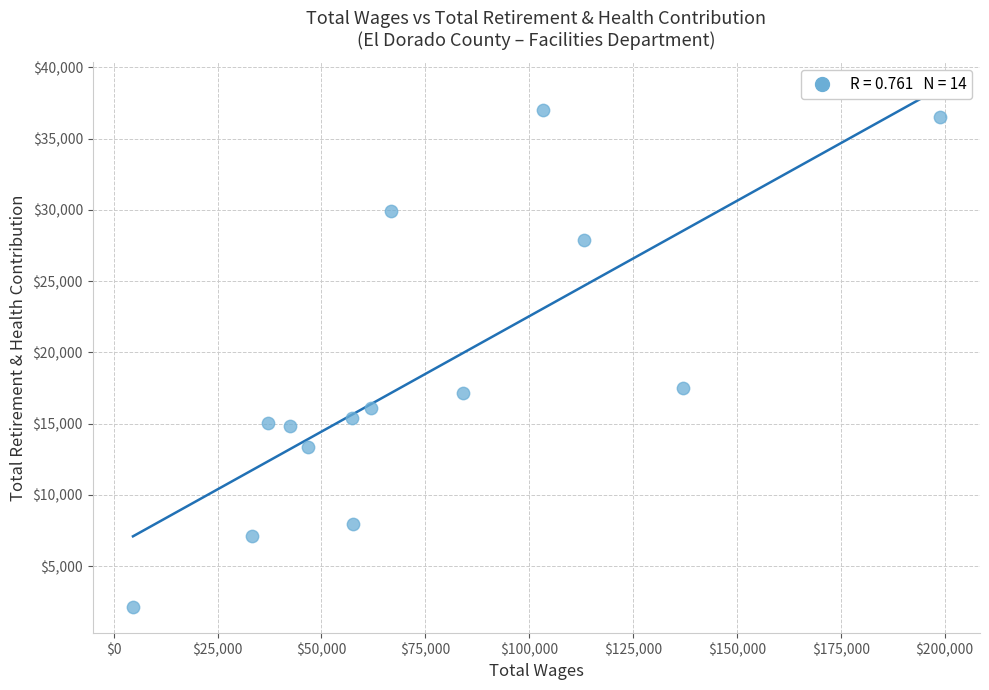

What is the range of X values (max minus min)?

194138